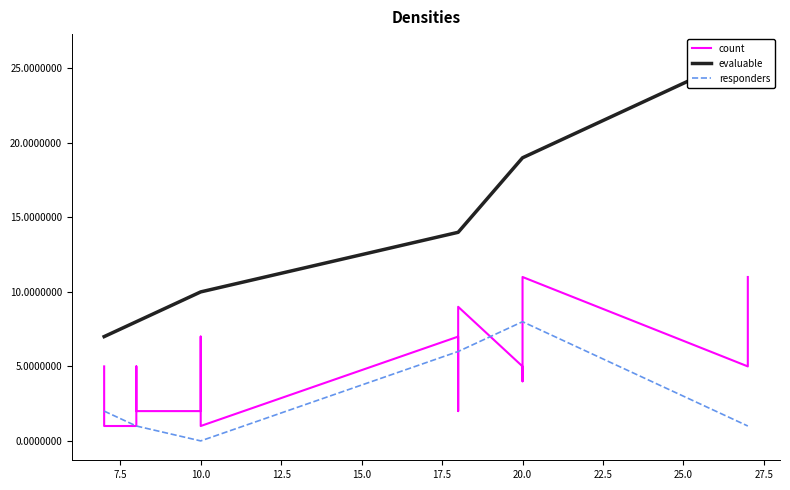

How many data points in evaluable are less than 14?

9